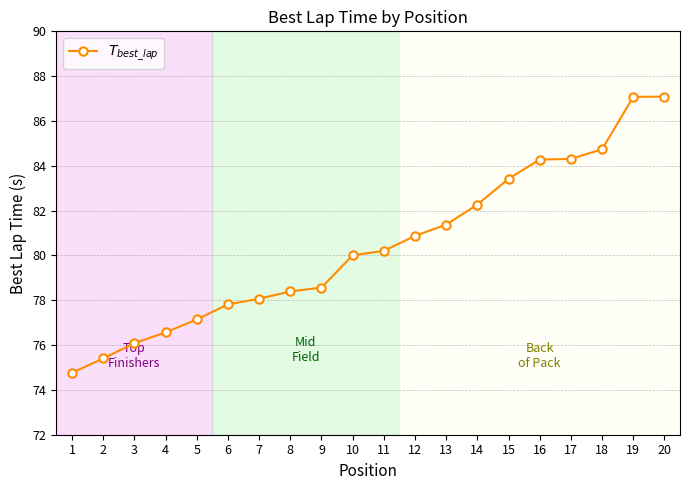

What value does the data have at 17?

84.3